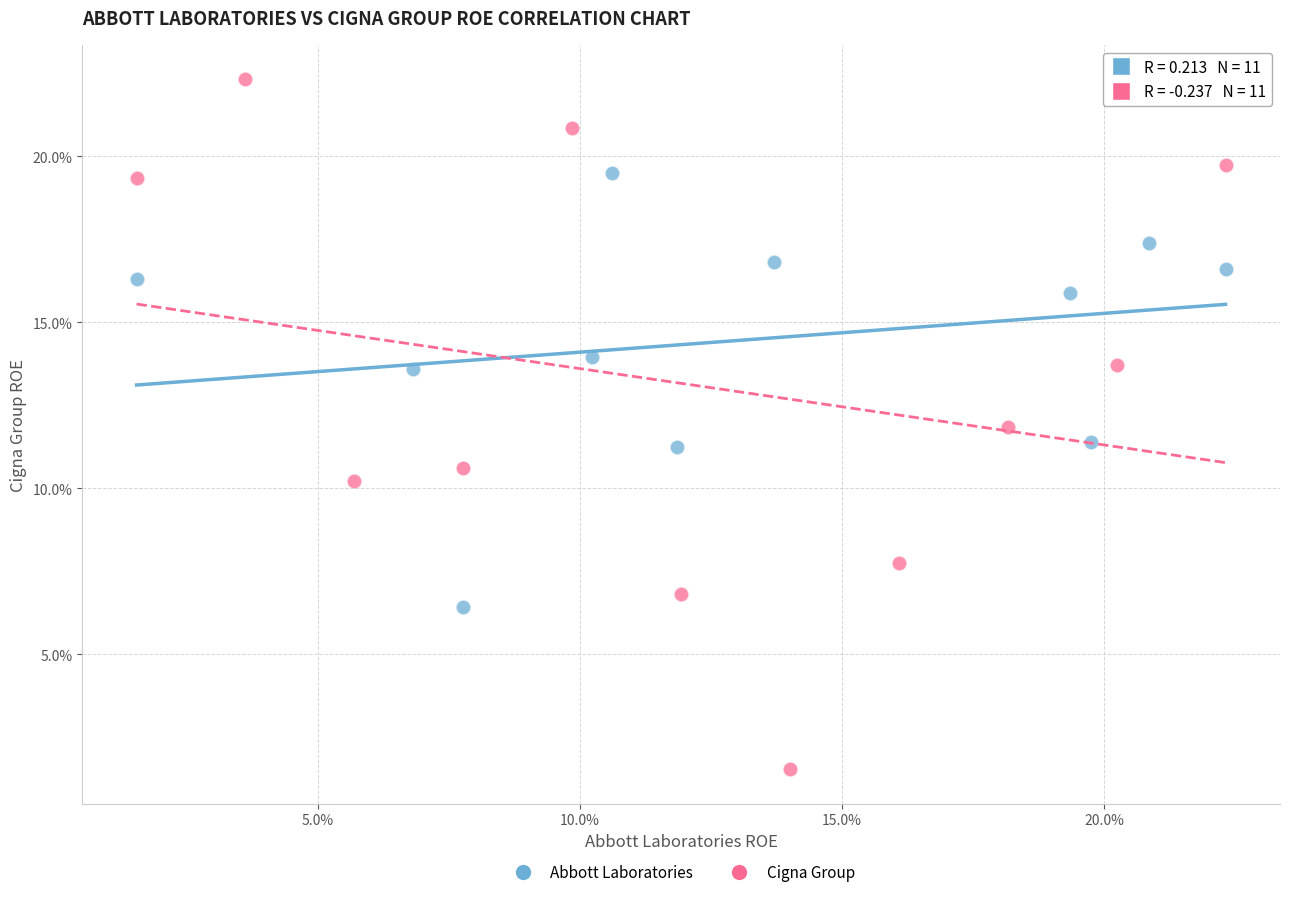

Which series contains the lowest Y value?

Cigna Group